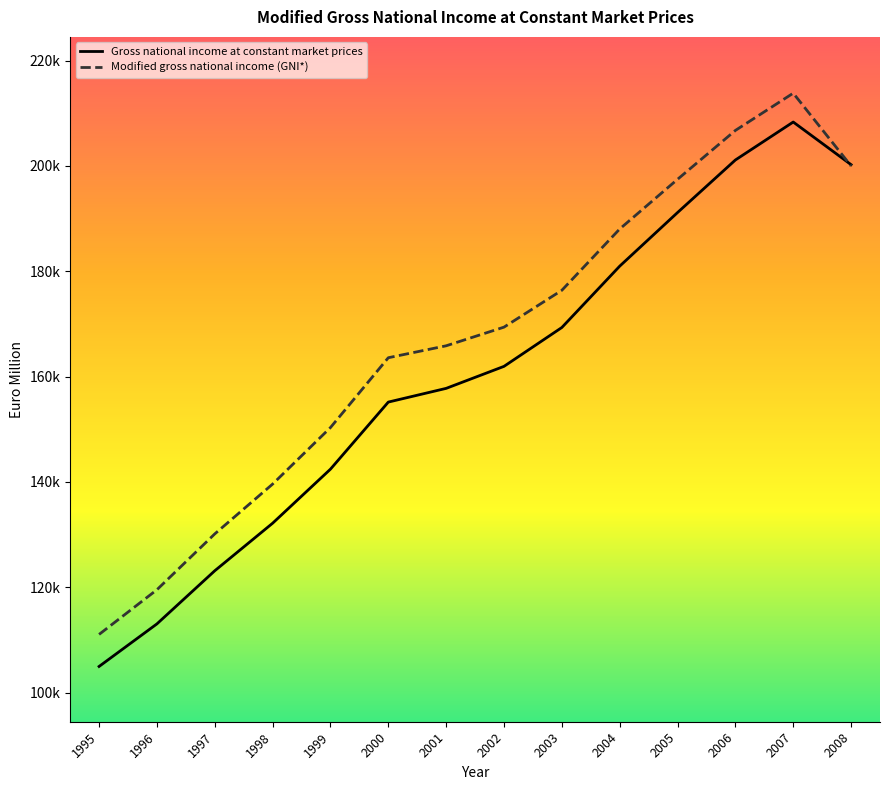

At which category does Modified gross national income (GNI*) reach its first local peak?

2007